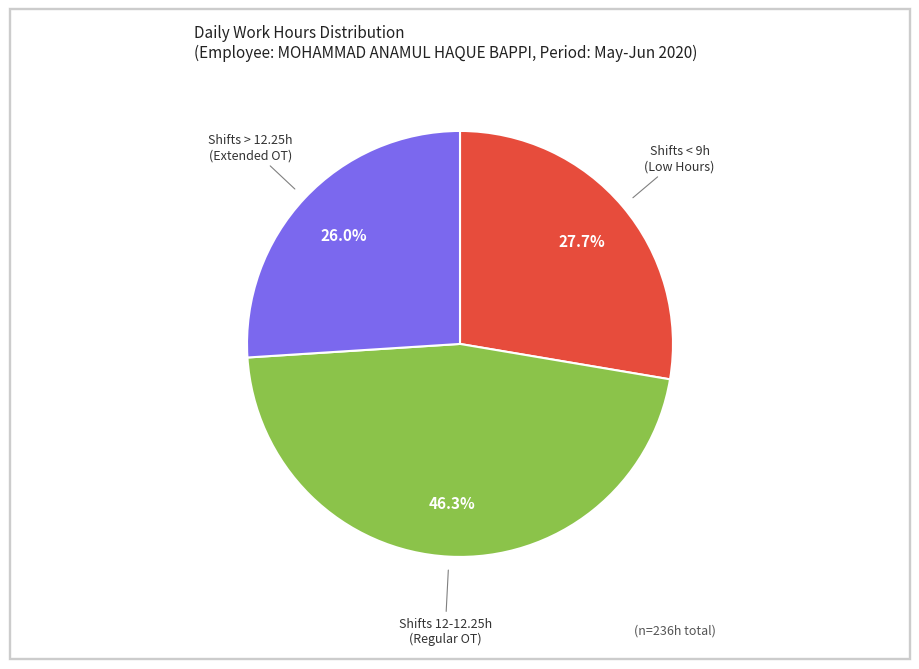

Is there any slice that represents more than half of the pie?

No